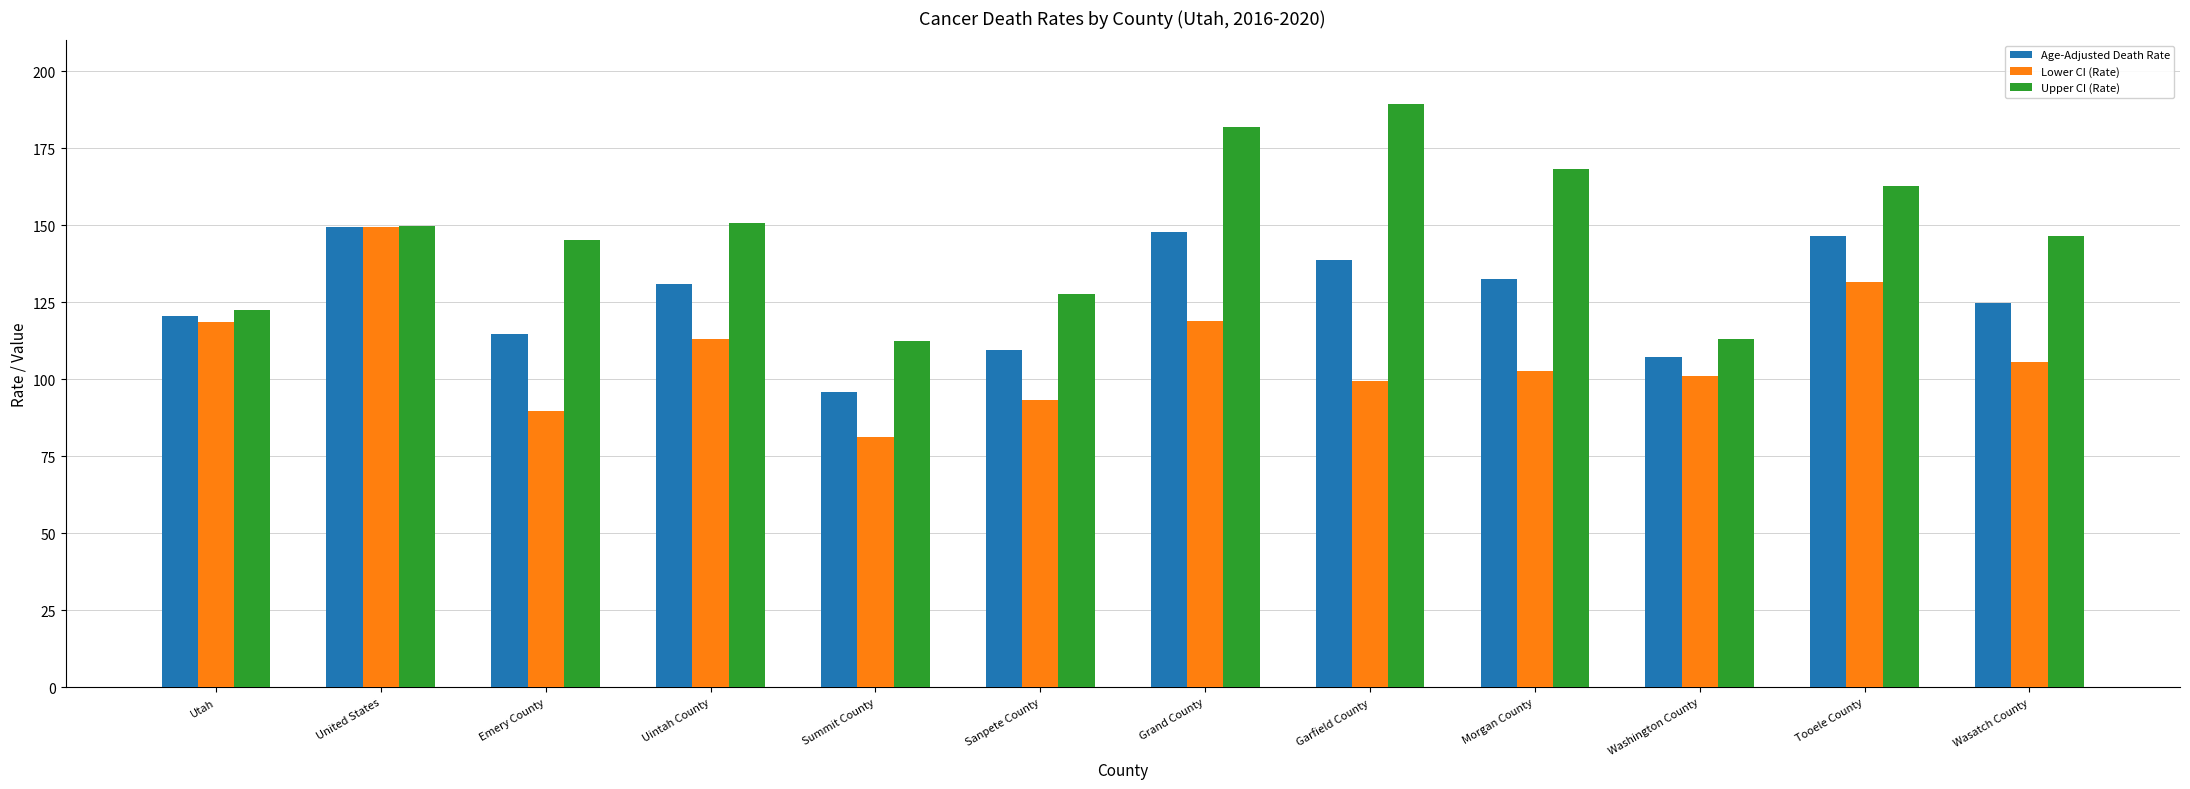

Between Utah and Garfield County, which series saw the biggest shift?

Upper CI (Rate)